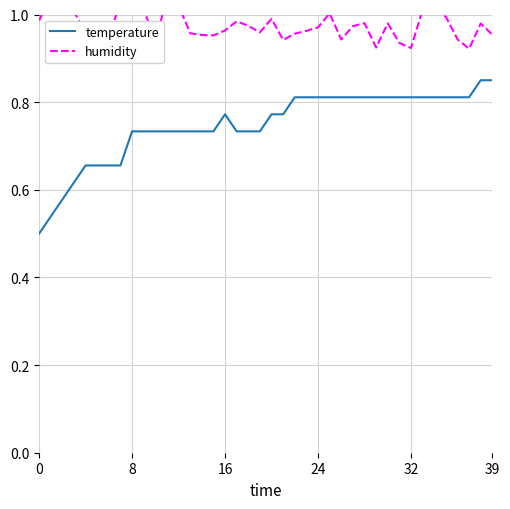

What is the total value across all series at 22?

1.8